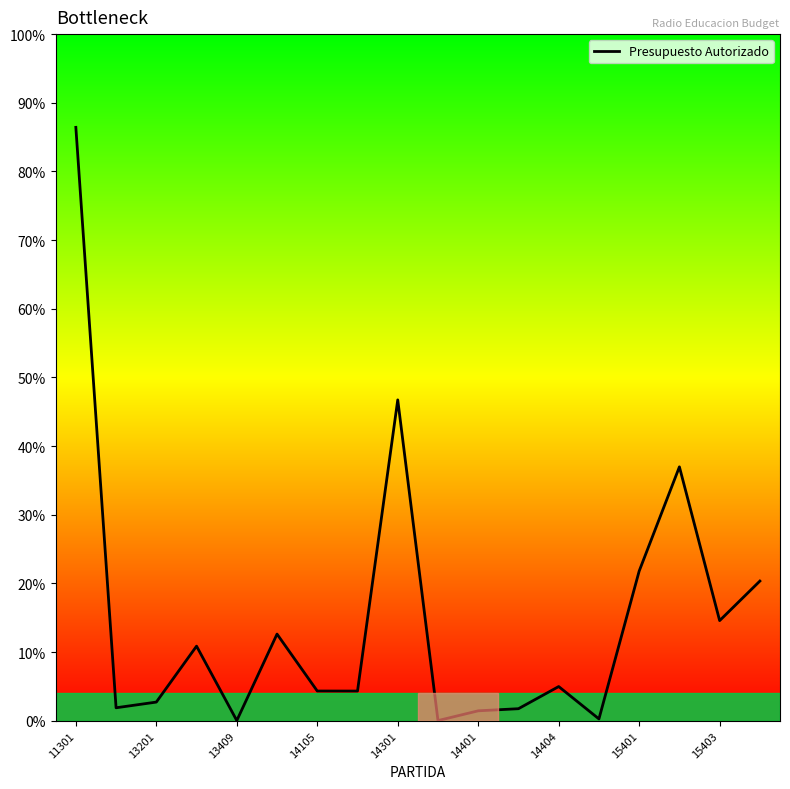

Does the chart display data point markers on the line(s)?

No